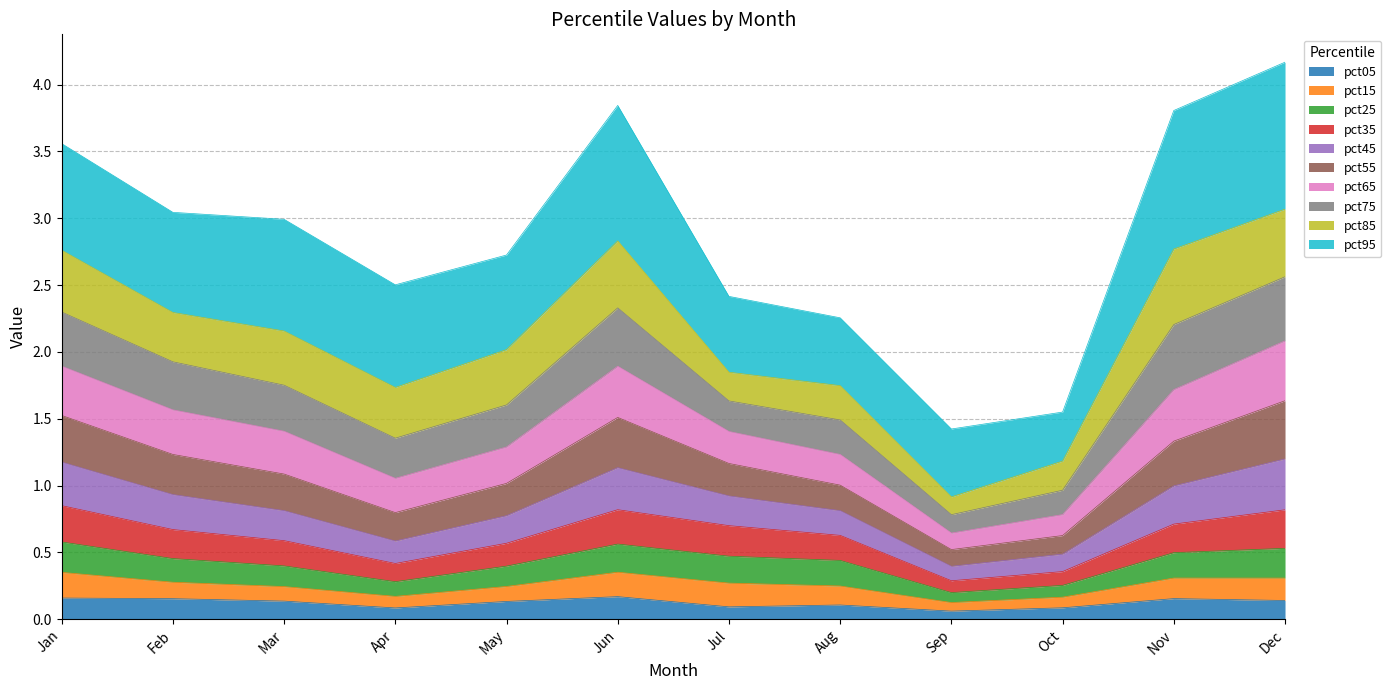

At which label does pct55 first exceed 1?

Jan